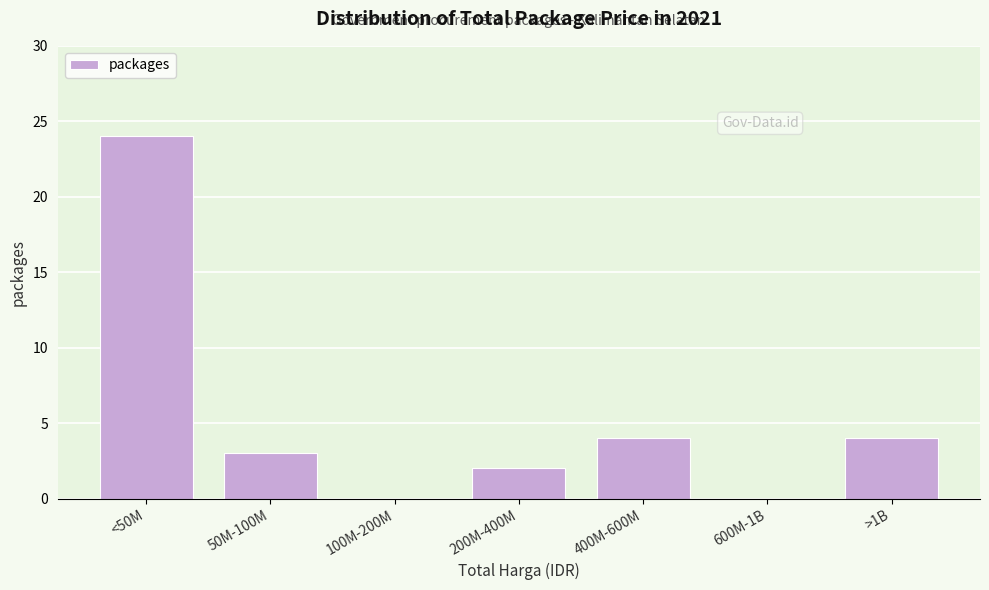

The chart shows a value of 3 at 50M-100M. True or false?

True